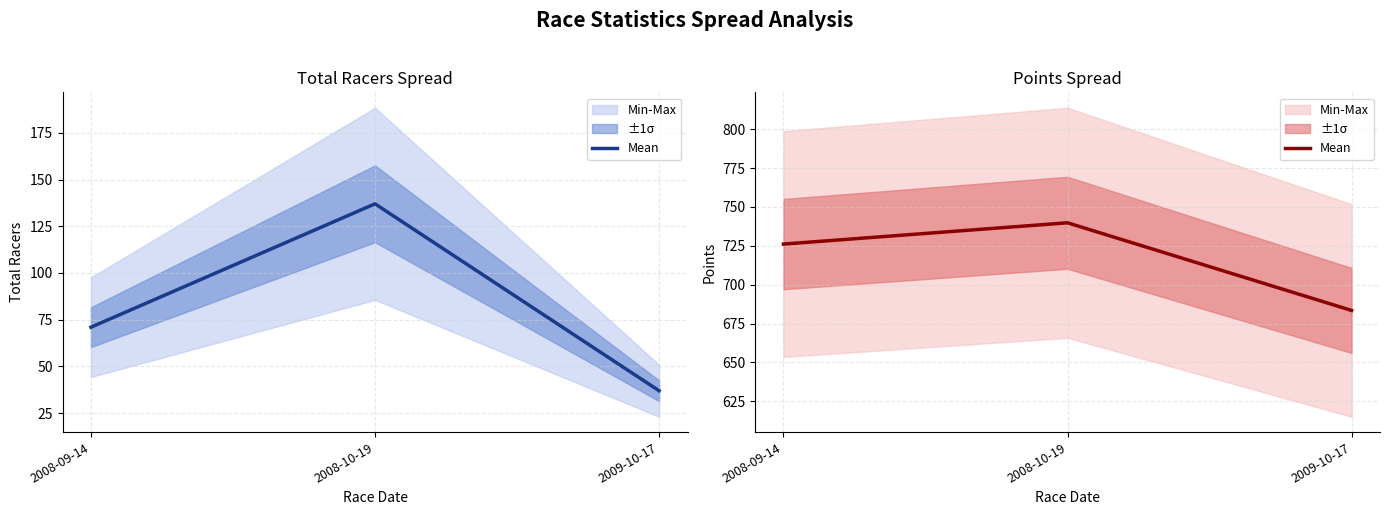

What is the average value?

716.5